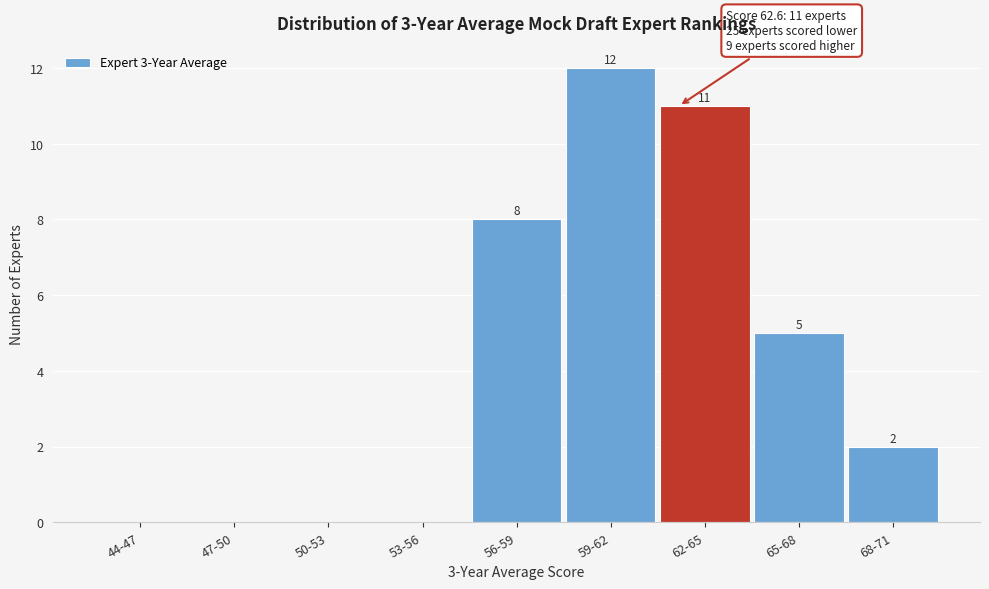

Reading left to right, list all the values displayed in this chart.

44-47=0	47-50=0	50-53=0	53-56=0	56-59=8	59-62=12	62-65=11	65-68=5	68-71=2